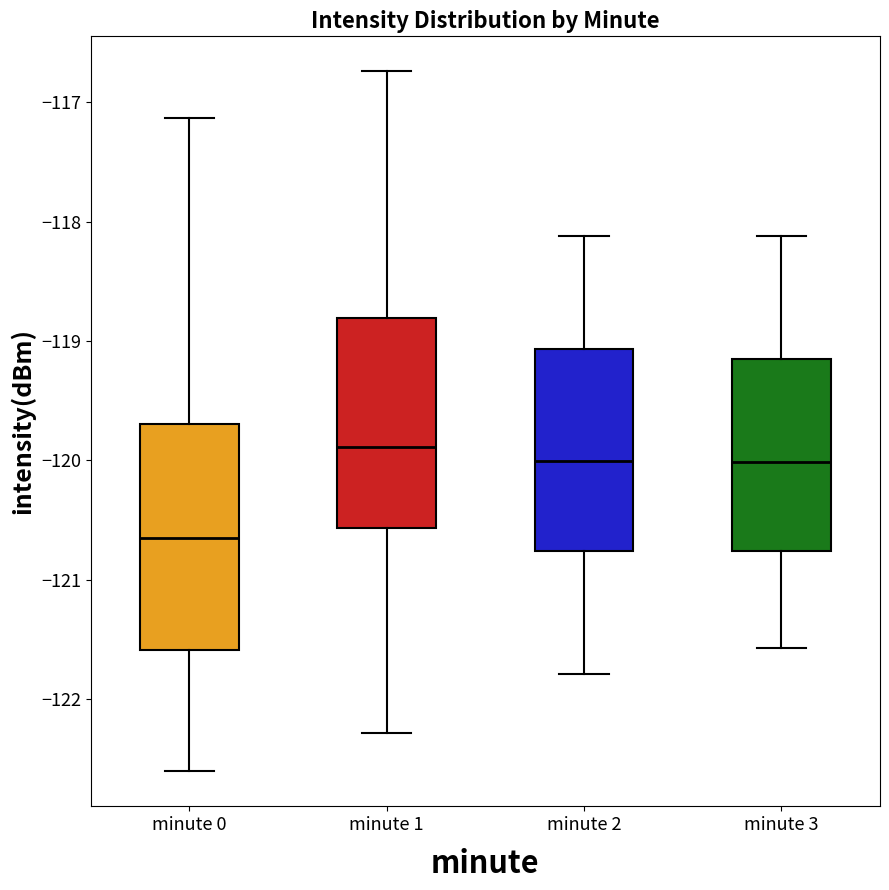

Which box's median line is the lowest?

minute 0